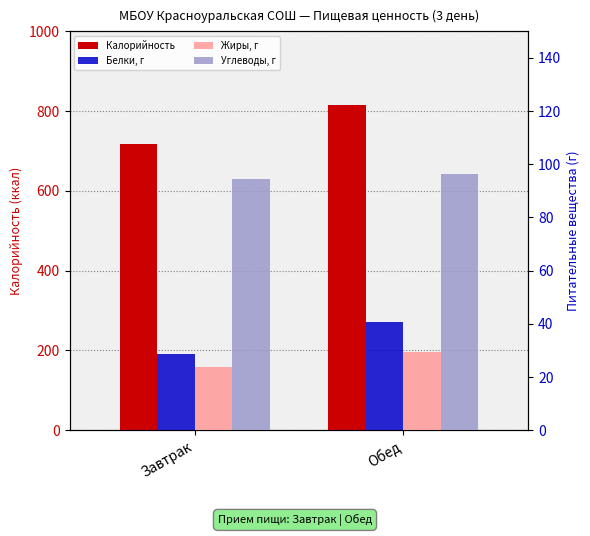

True or false: Белки, г has a value of 28.8 at Завтрак.

True